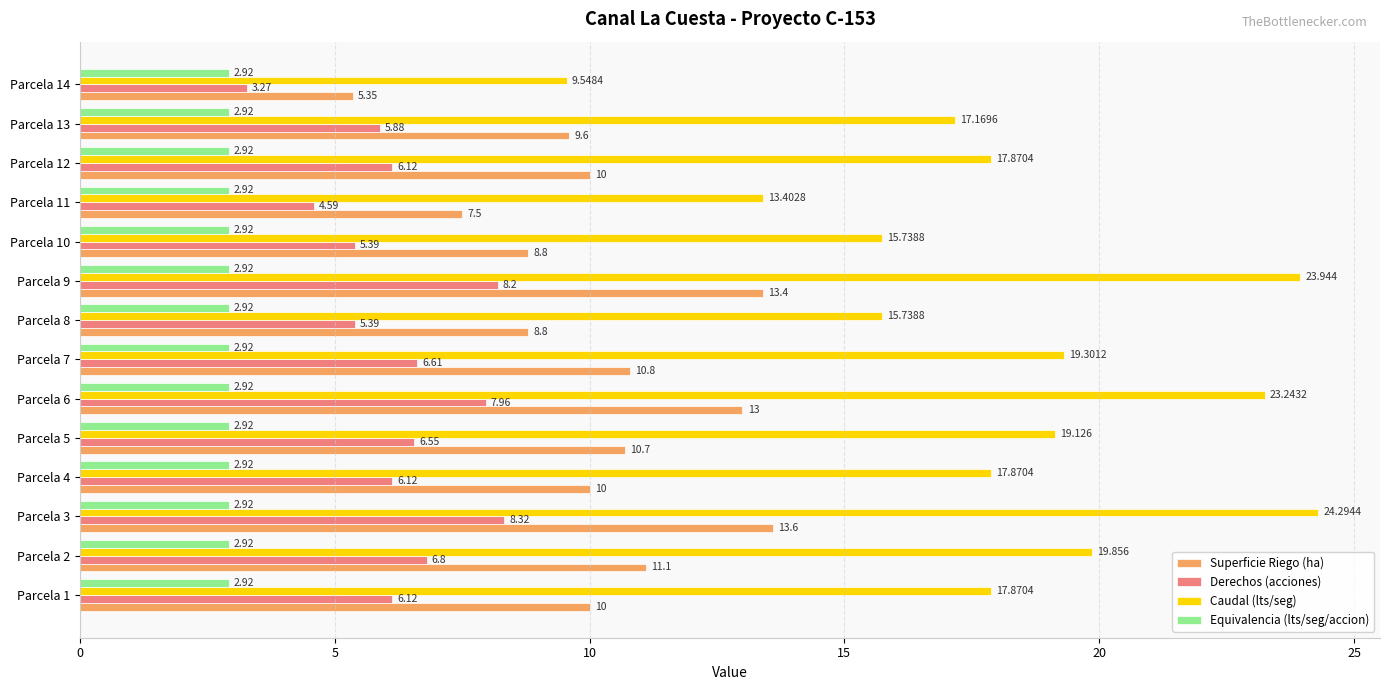

Which series has the widest spread of values?

Caudal (lts/seg)